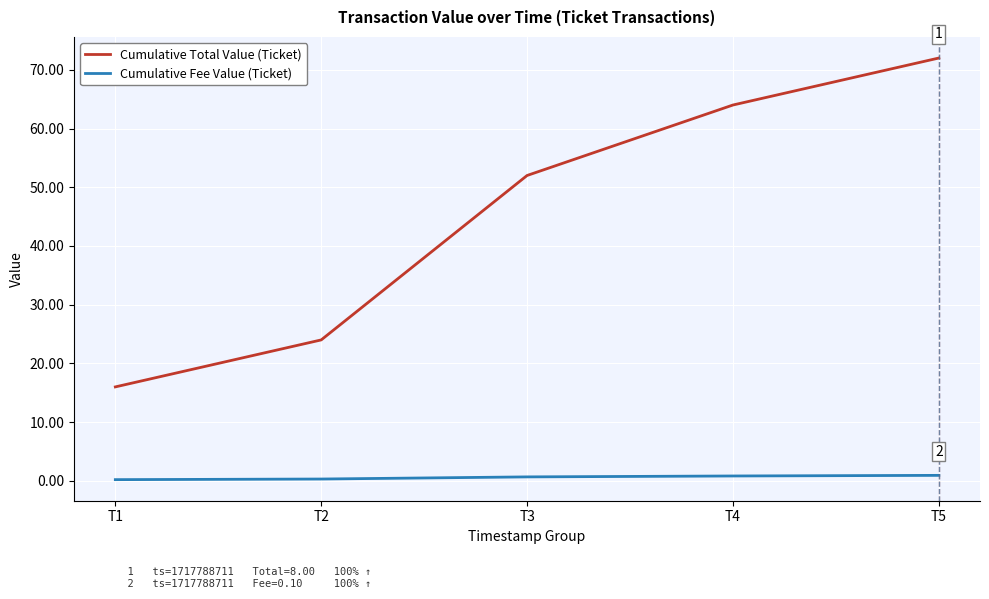

What is the approximate value of Cumulative Fee Value (Ticket) at T2?

0.3